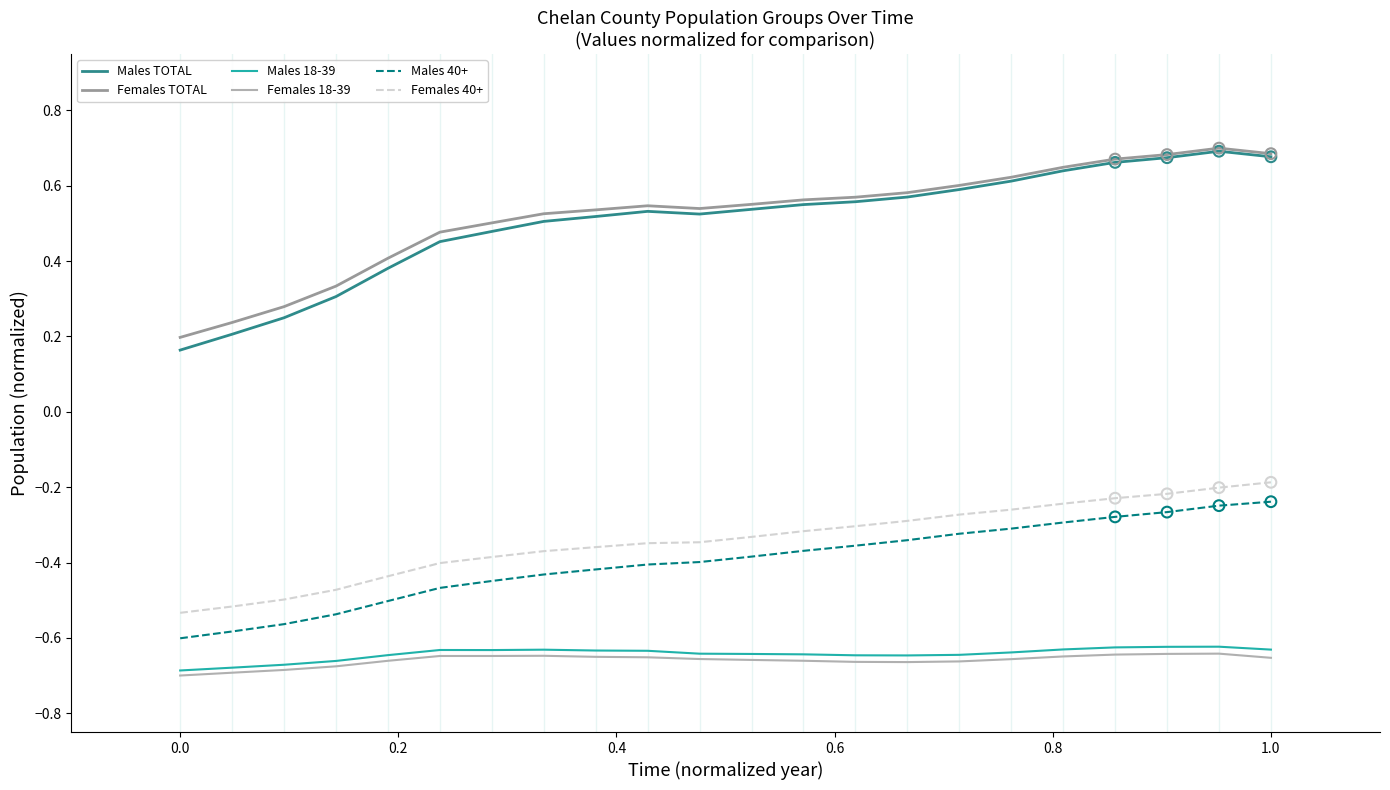

What are all the series names shown in the legend?

Males TOTAL, Females TOTAL, Males 18-39, Females 18-39, Males 40+, Females 40+